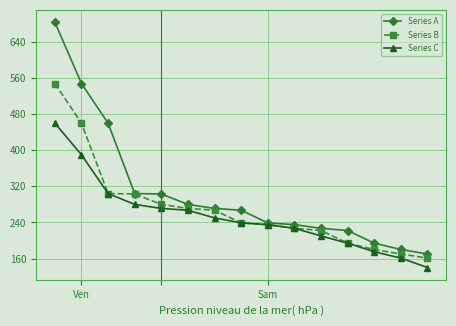

What are all the series names shown in the legend?

Series A, Series B, Series C